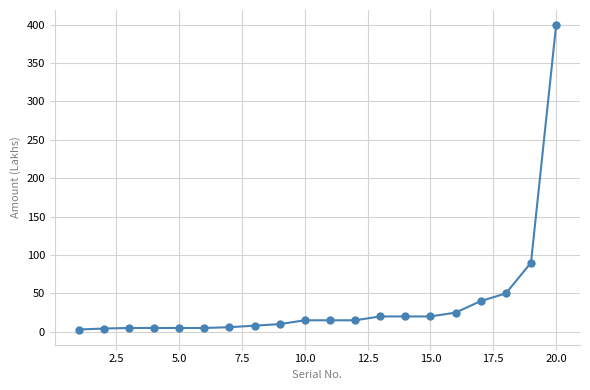

What is the maximum value shown in the chart?

399.2